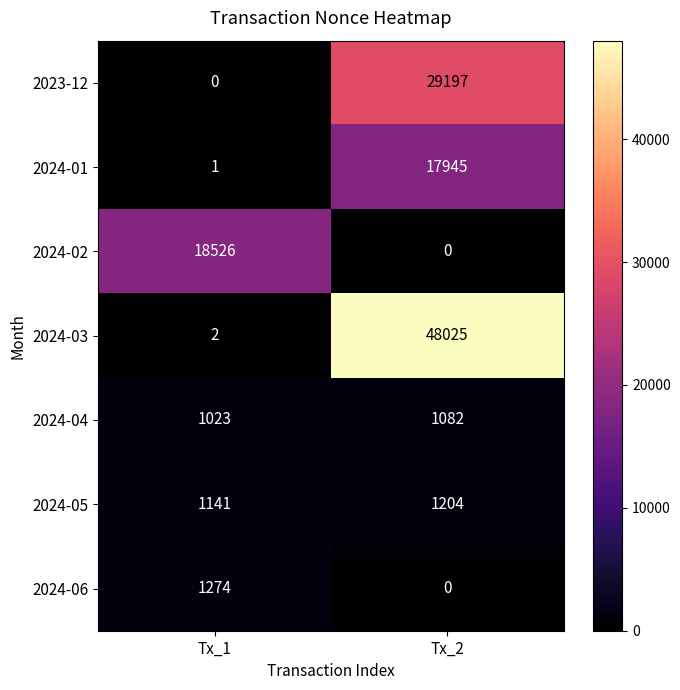

What is the sum of the 2024-03 values at Tx_2 and Tx_1?

48027